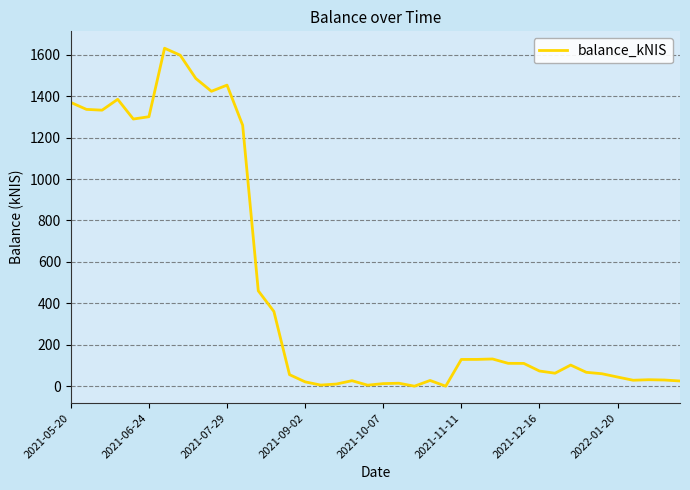

What is the greatest value displayed?

1631.5